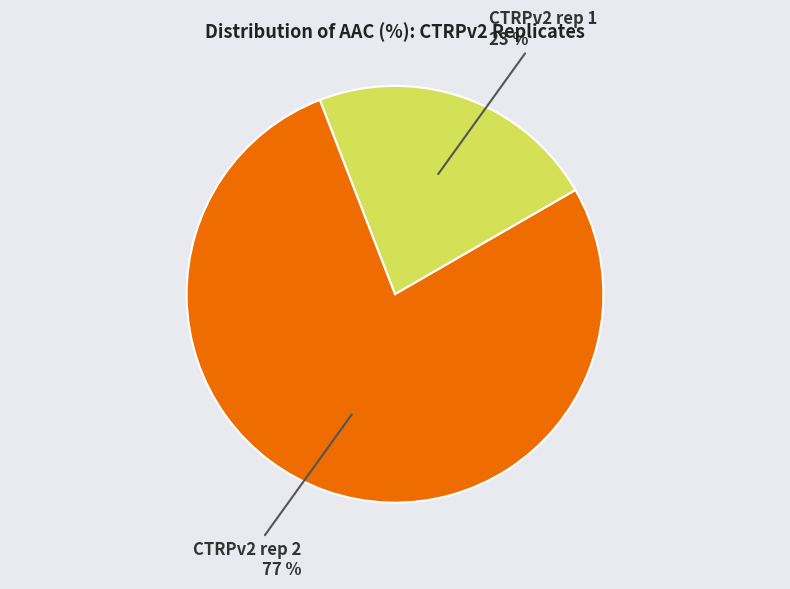

Is there a majority slice in this chart?

Yes